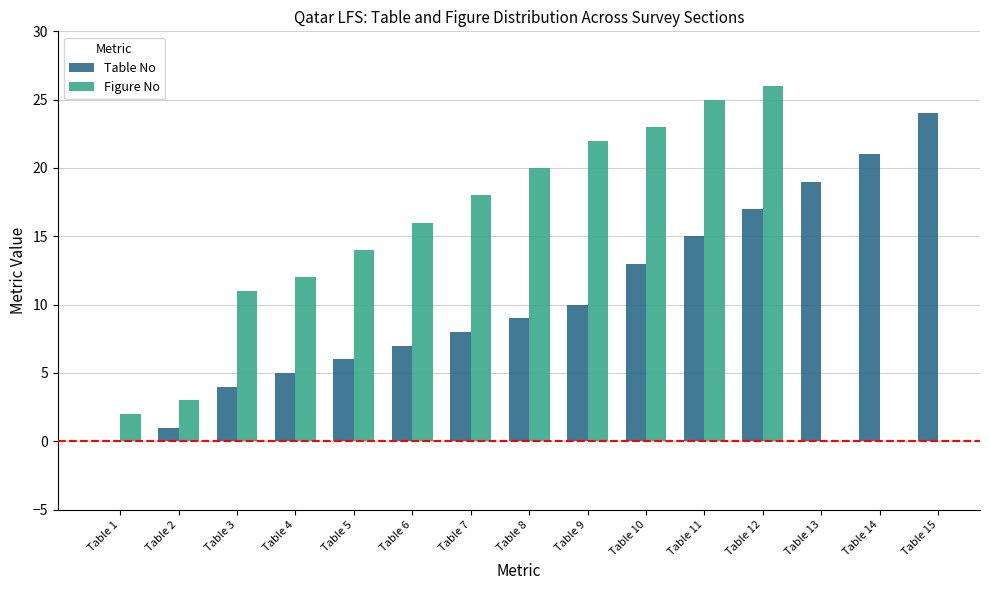

Which series has the largest total across all categories?

Table No